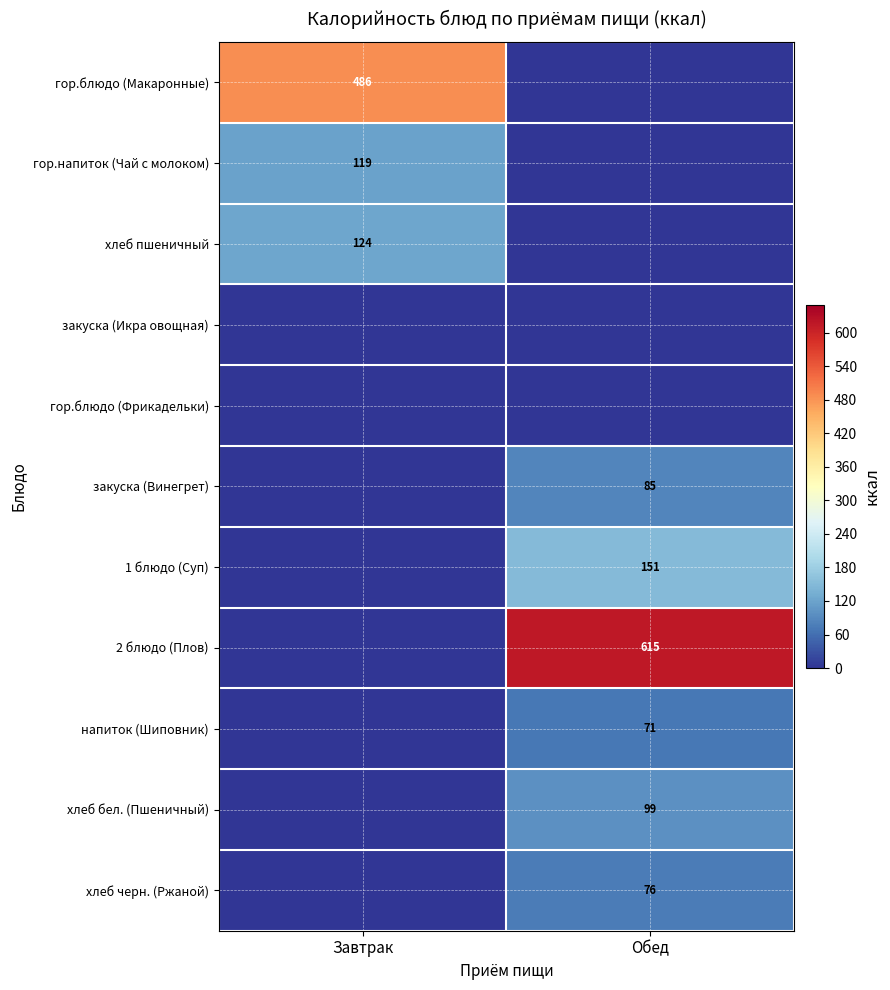

The value of гор.блюдо (Макаронные) at Завтрак is 486. True or false?

True